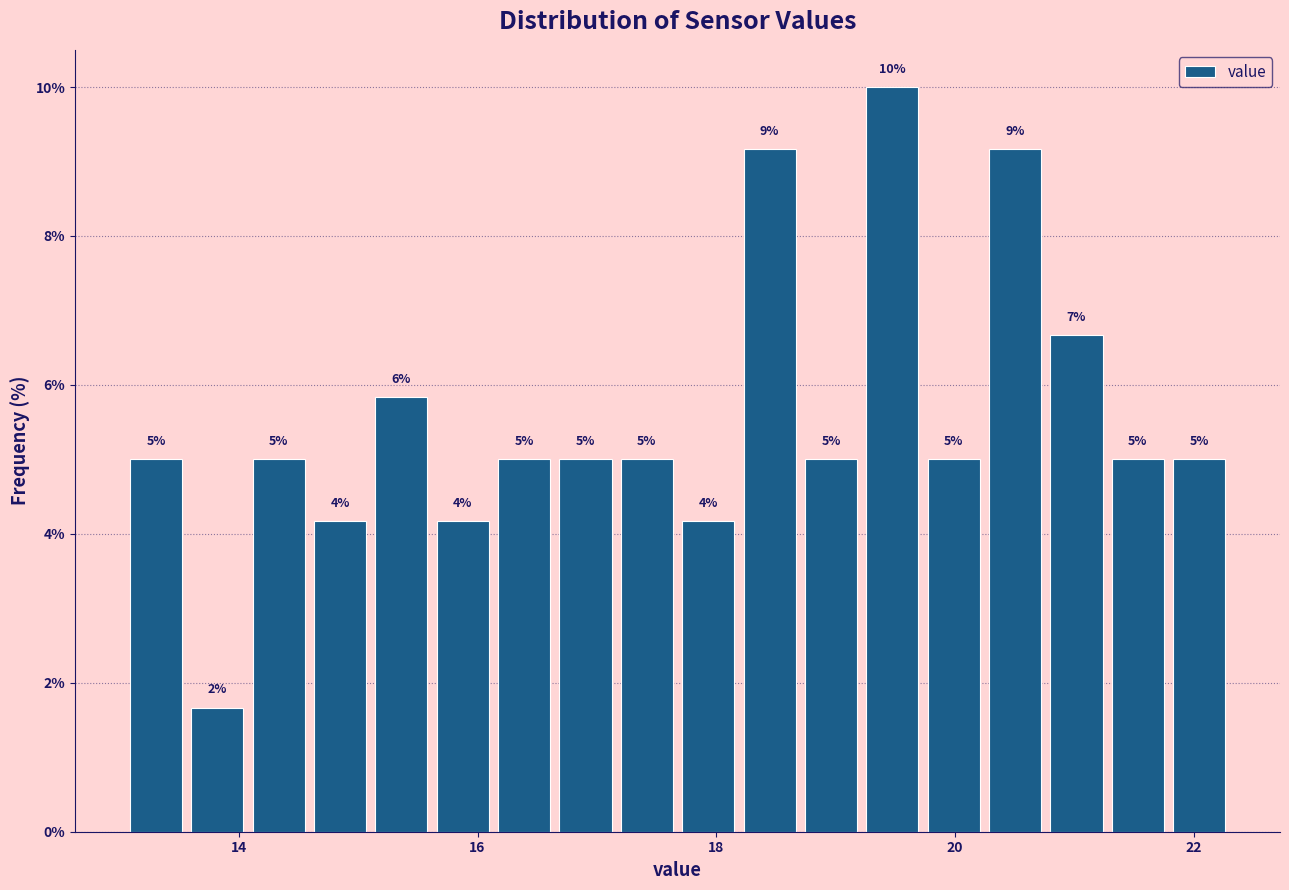

Read against the x-axis, roughly where is the centre of the tallest bar?

19.4